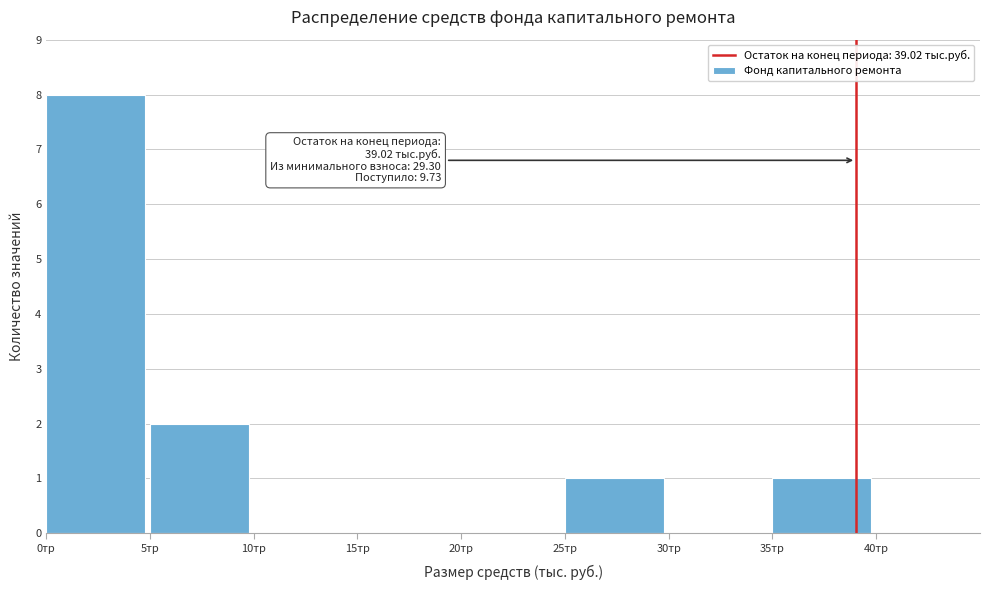

Over which range of the x-axis is the bar tallest?

0 to 5